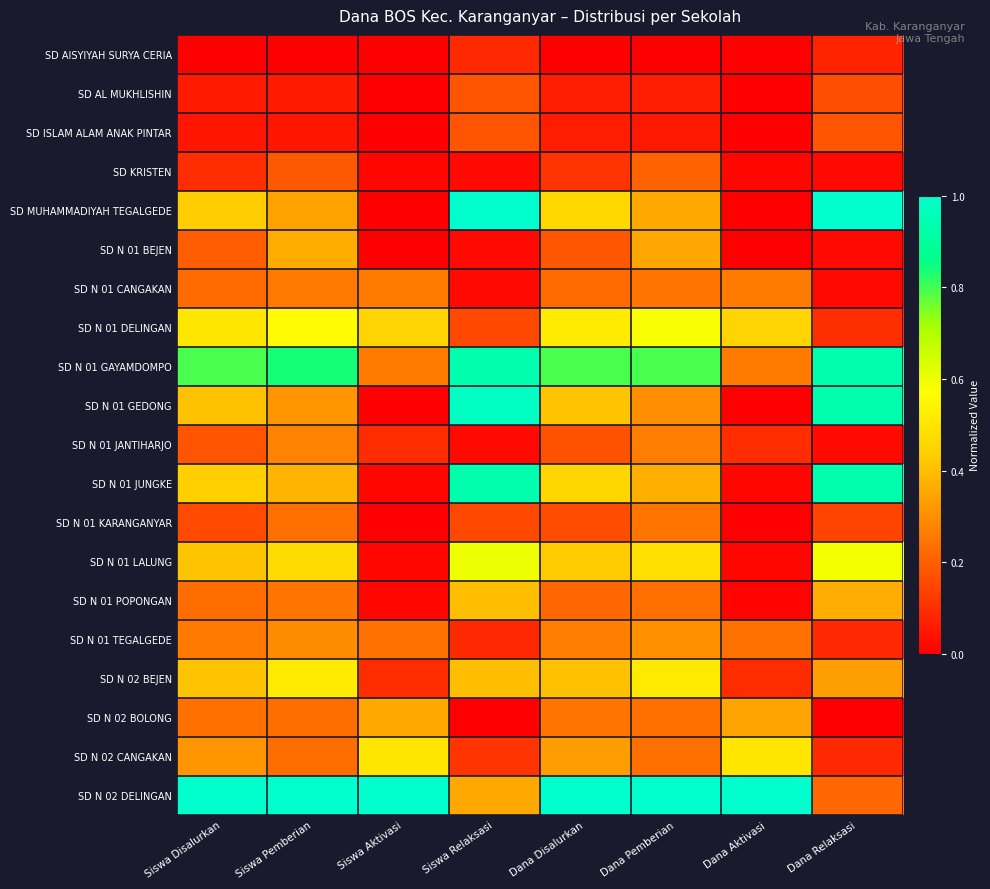

At how many categories does at least one series exceed 0?

8